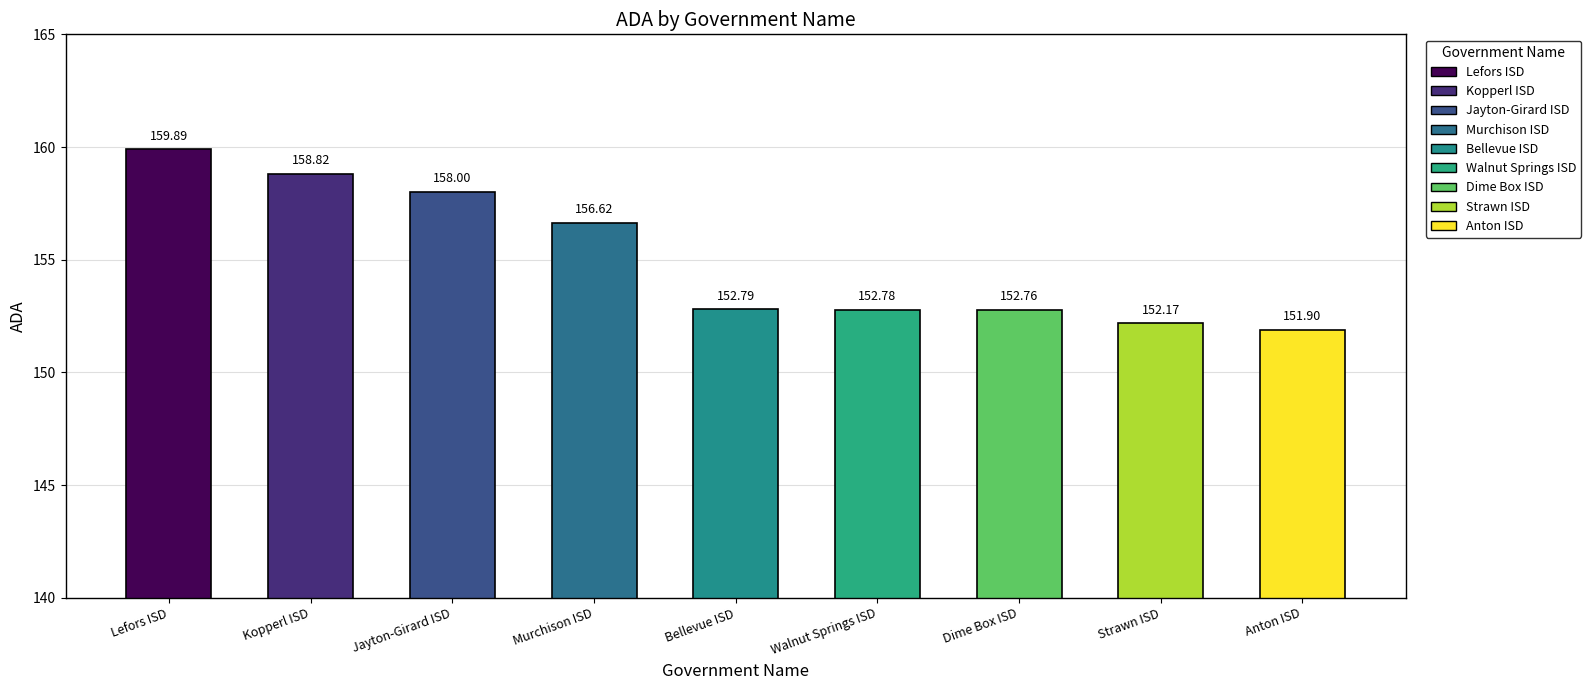

What is the sum of all values?

1395.7